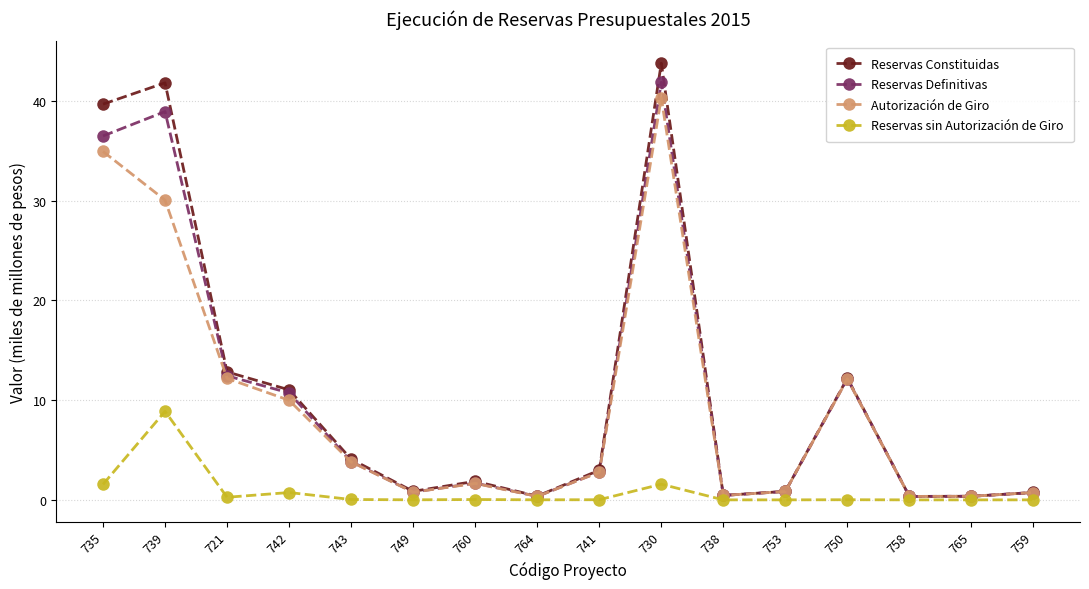

Between 735 and 758, which series saw the biggest shift?

Reservas Constituidas